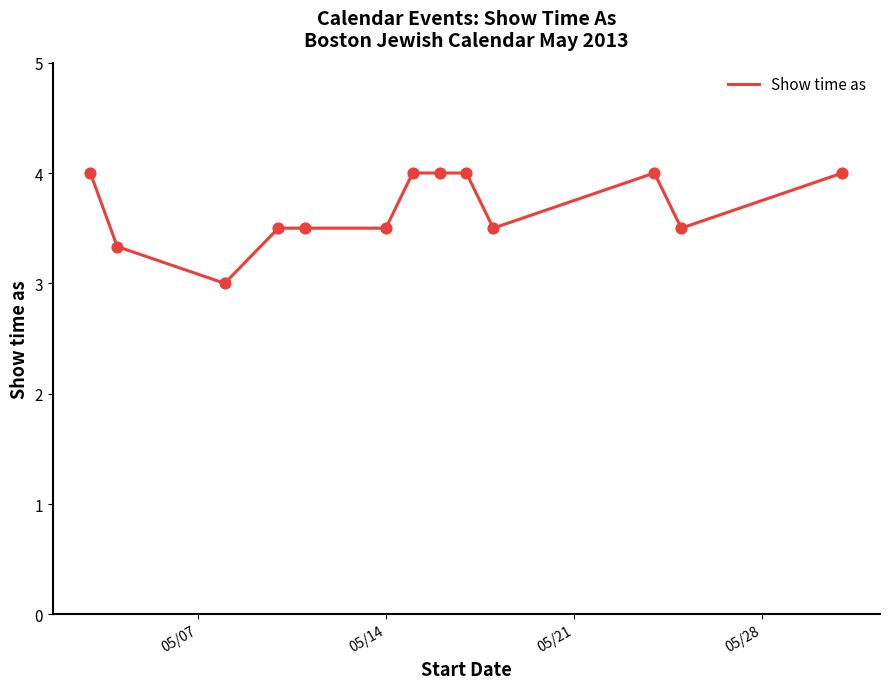

What is the greatest value displayed?

4.0